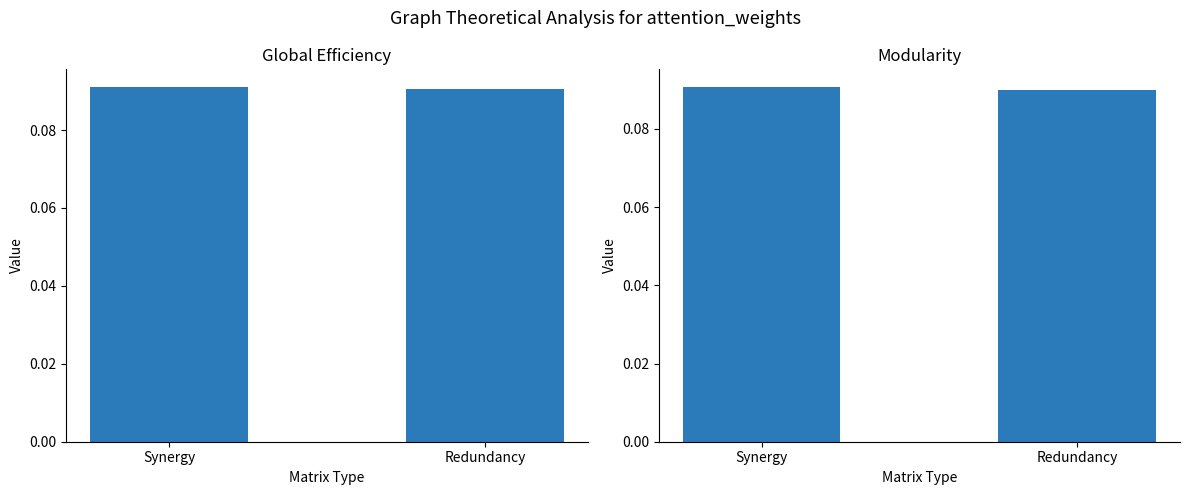

What are all the series names shown in the legend?

Global Efficiency, Modularity